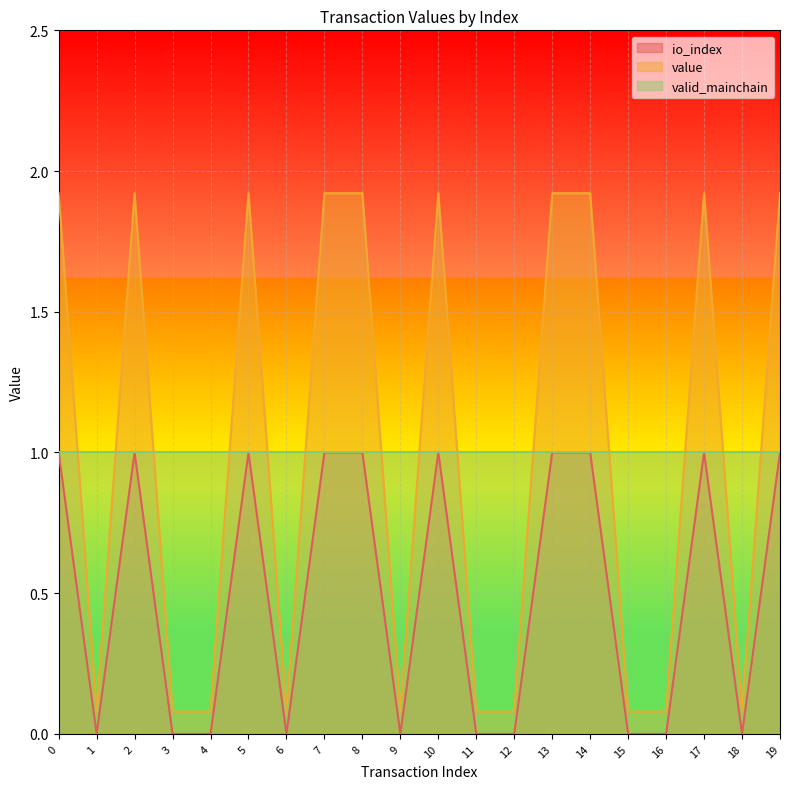

True or false: io_index and value intersect in this chart.

False